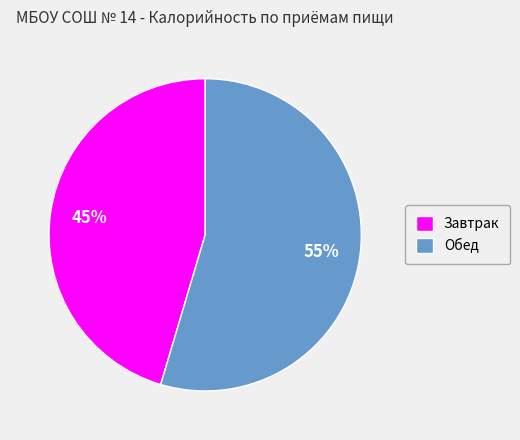

Is it true that Завтрак is 45% of the pie?

True